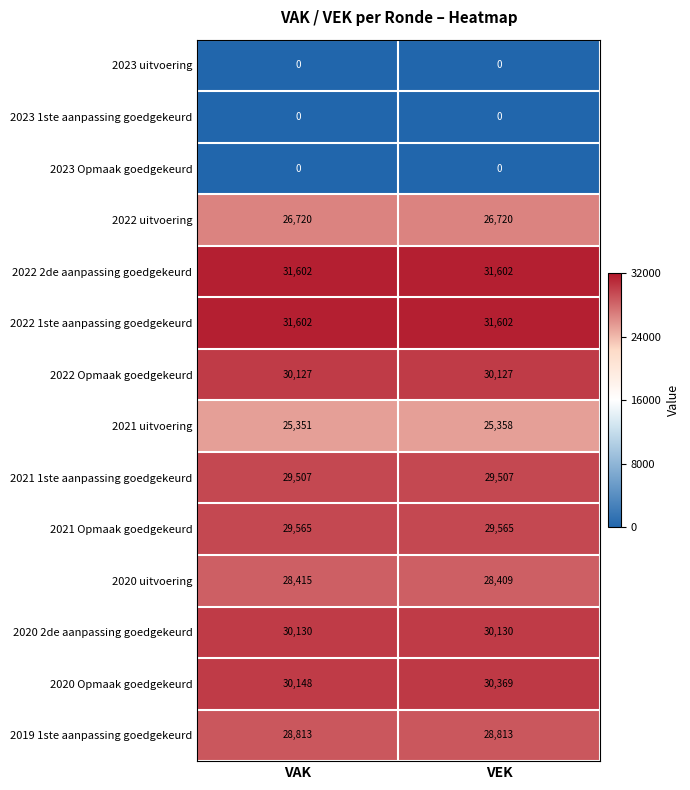

At which category is the sum across all series the highest?

VEK